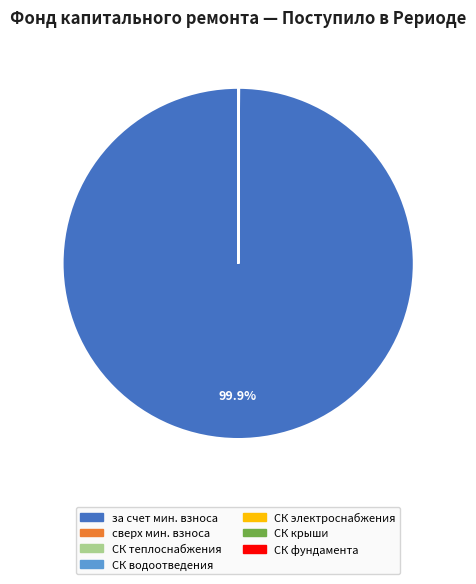

What is the majority slice?

за счет мин. взноса